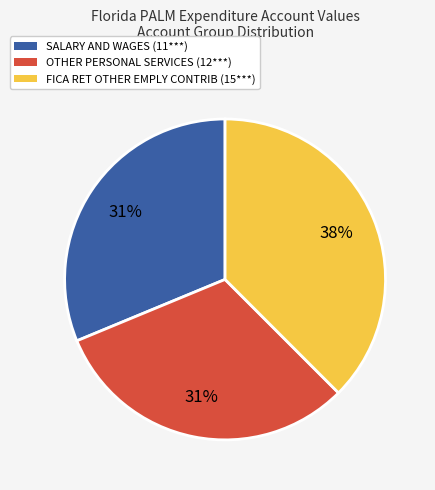

Is there any slice that represents more than half of the pie?

No